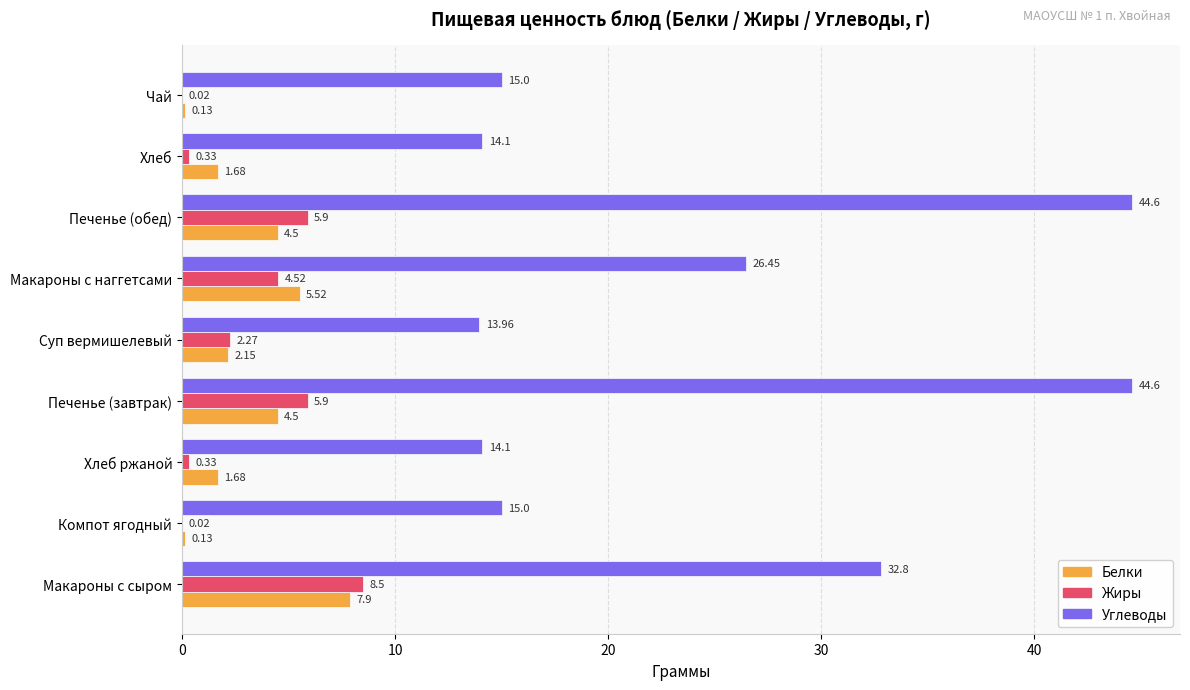

Between Компот ягодный and Хлеб, which series saw the biggest shift?

Белки